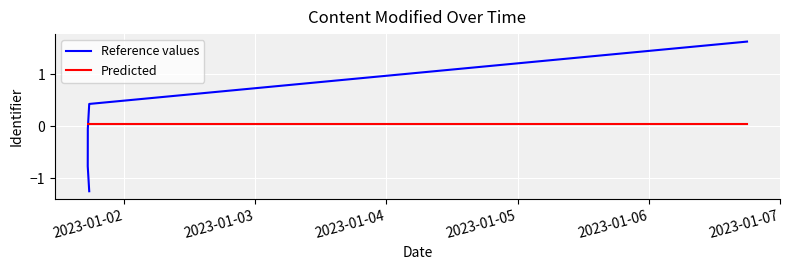

How many categories are shown in the chart?

5